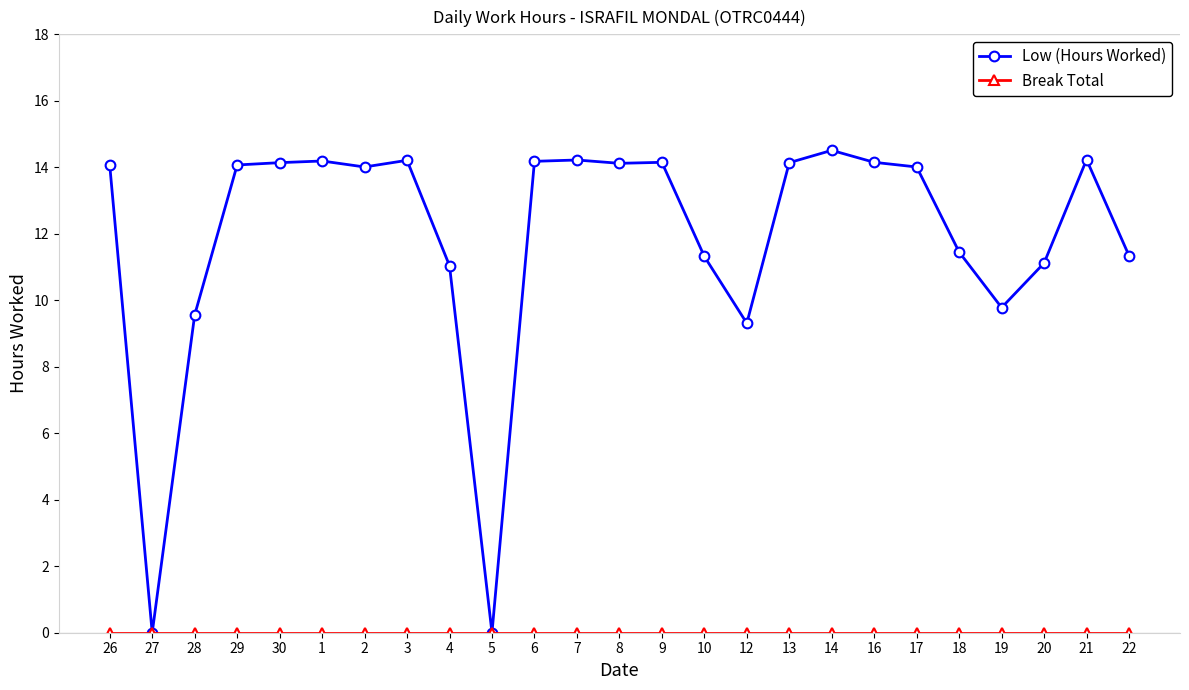

How many lines are shown in the chart?

2